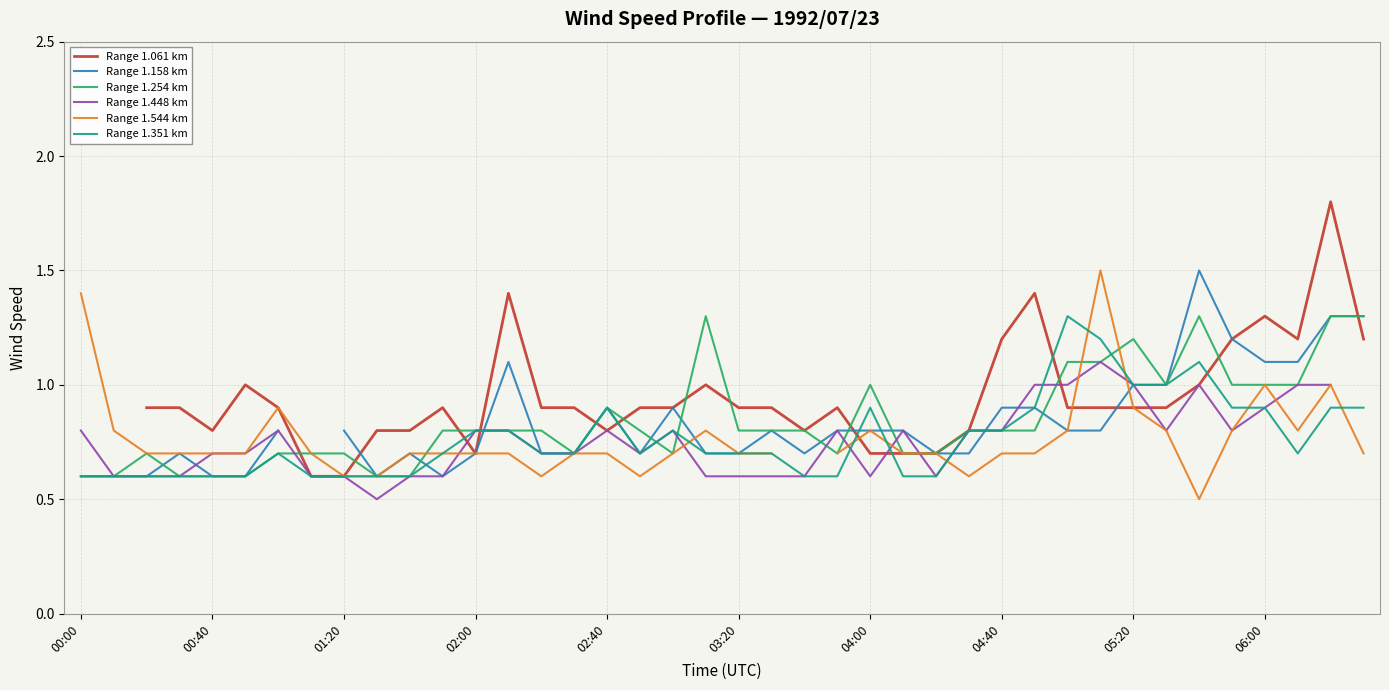

What are all the series names shown in the legend?

Range 1.061 km, Range 1.158 km, Range 1.254 km, Range 1.448 km, Range 1.544 km, Range 1.351 km